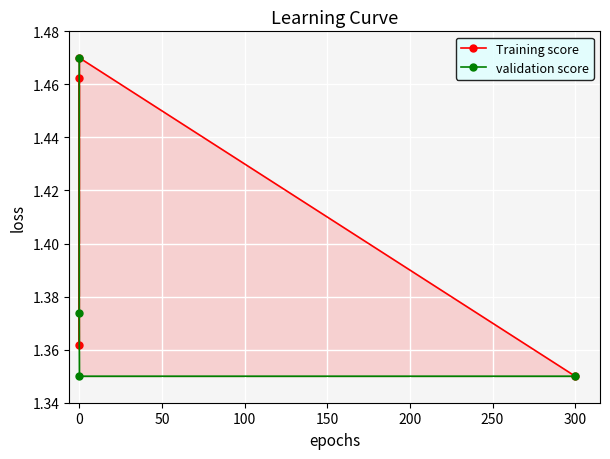

How many lines are shown in the chart?

2